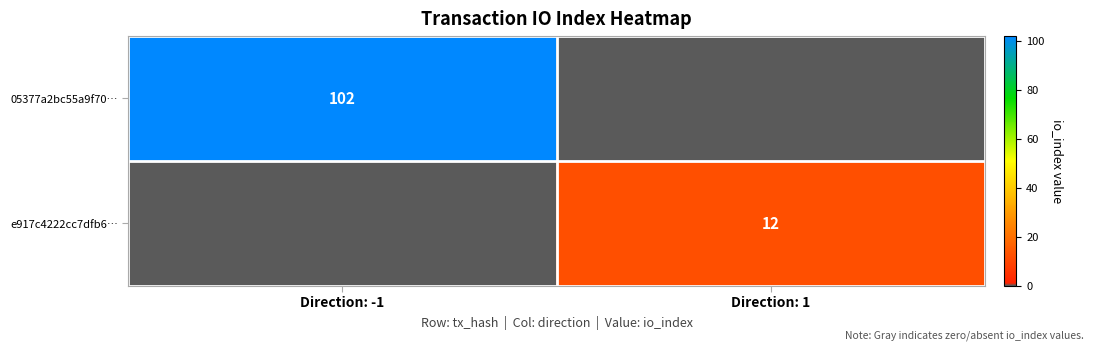

The 05377a2bc55a9f70… series shows 102 at Direction: -1. True or false?

True